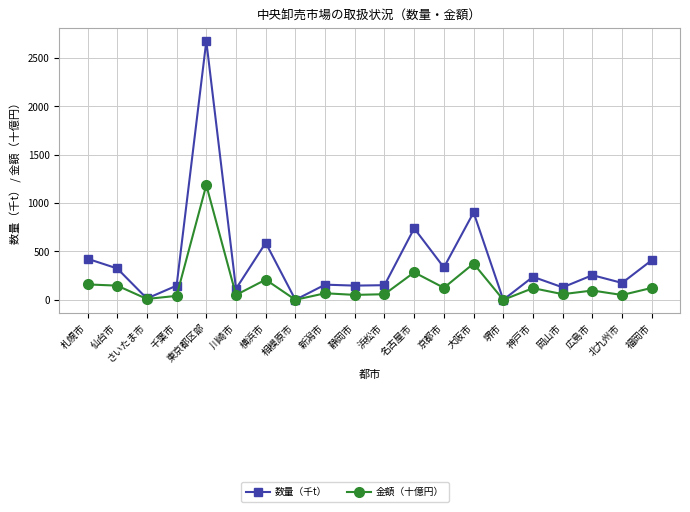

Is it true that 数量（千t） equals 254.8 at 広島市?

True